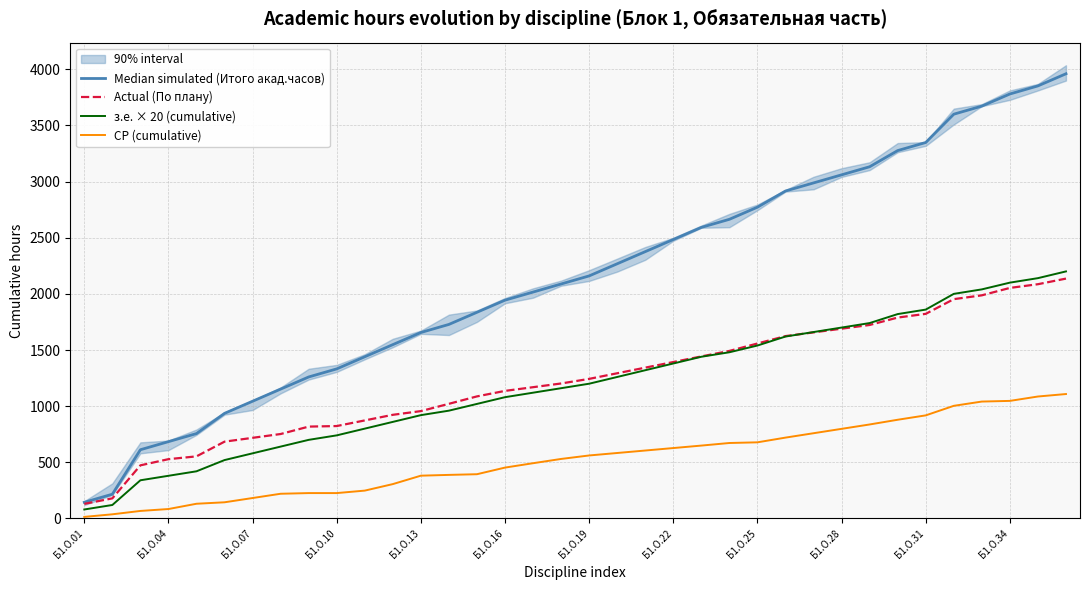

At which category does the chart reach its minimum across all series?

Б1.О.01